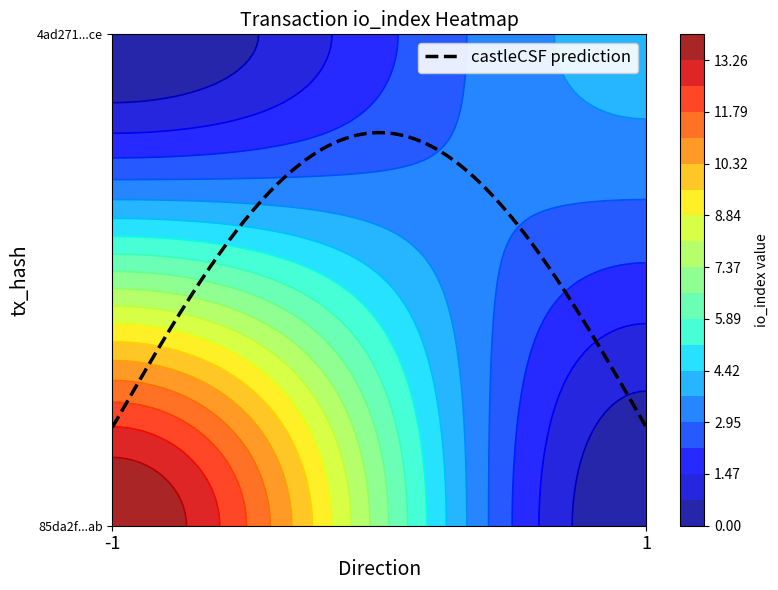

Reading right to left, extract all data points from this chart.

85da2f0716b04db0e68637ce5b3425a1f7a35ab: io_index=14	direction=-1
4ad271a8445ce12735360693e3d46531d7c3bce: io_index=4	direction=1